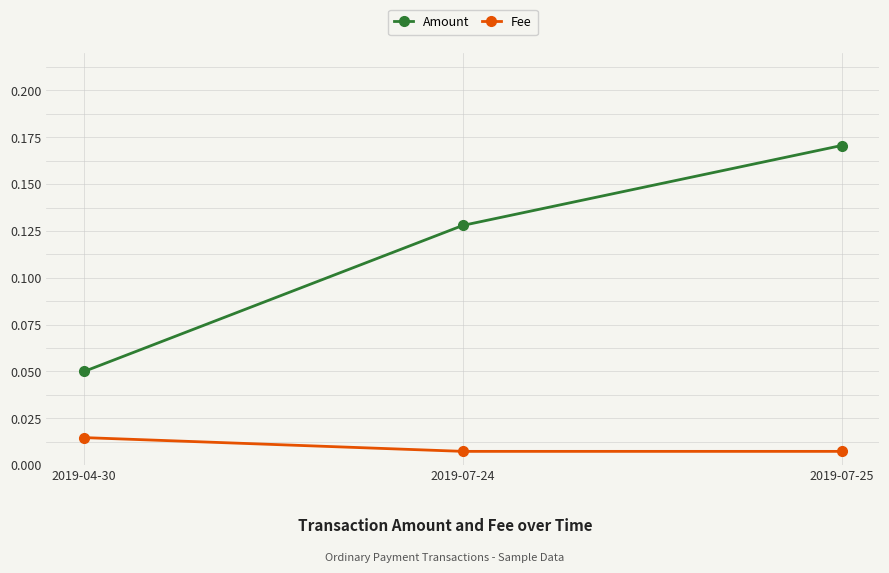

What is the label of the 2nd point from the right?

2019-07-24